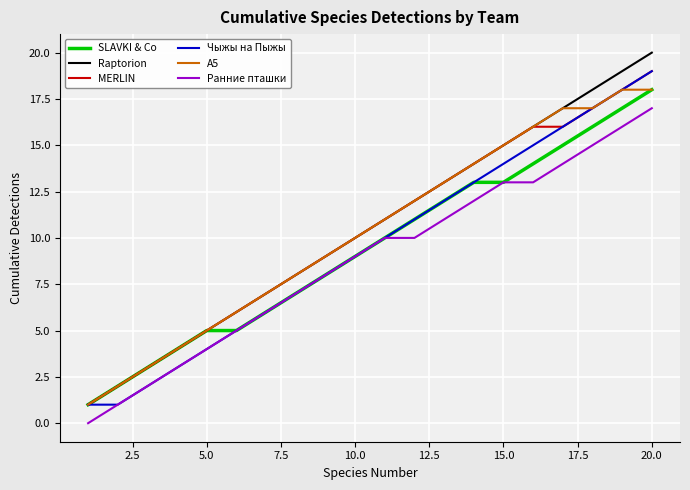

True or false: Ранние пташки and MERLIN cross at least once.

False